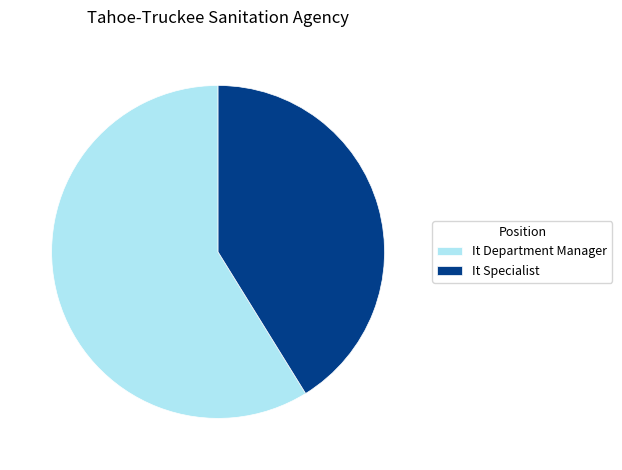

Between It Department Manager and It Specialist, which is larger?

It Department Manager